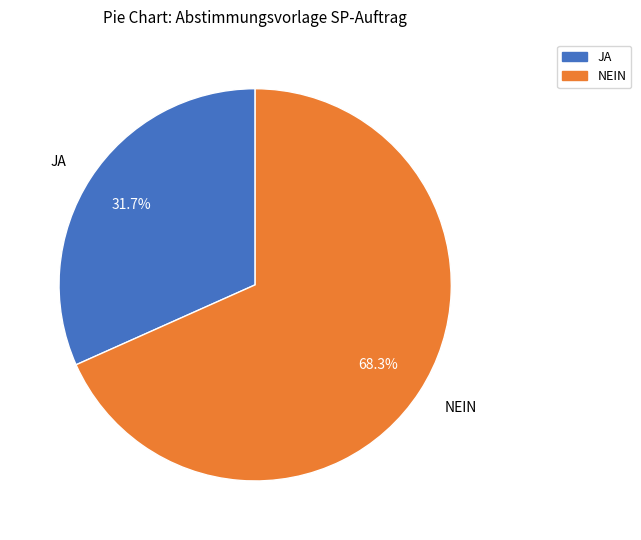

Is there any slice that represents more than half of the pie?

Yes